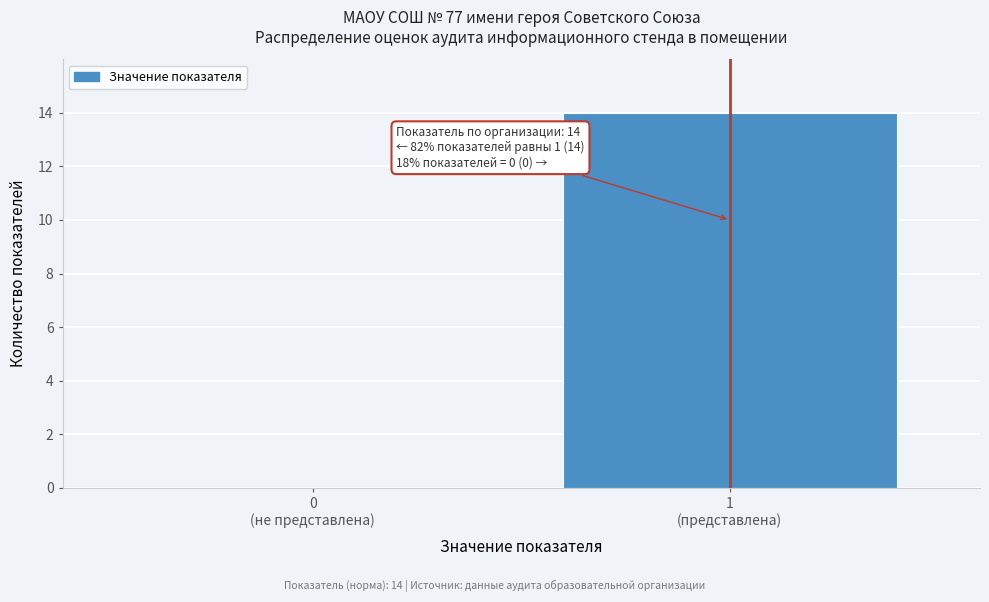

What is the sum of all values?

14